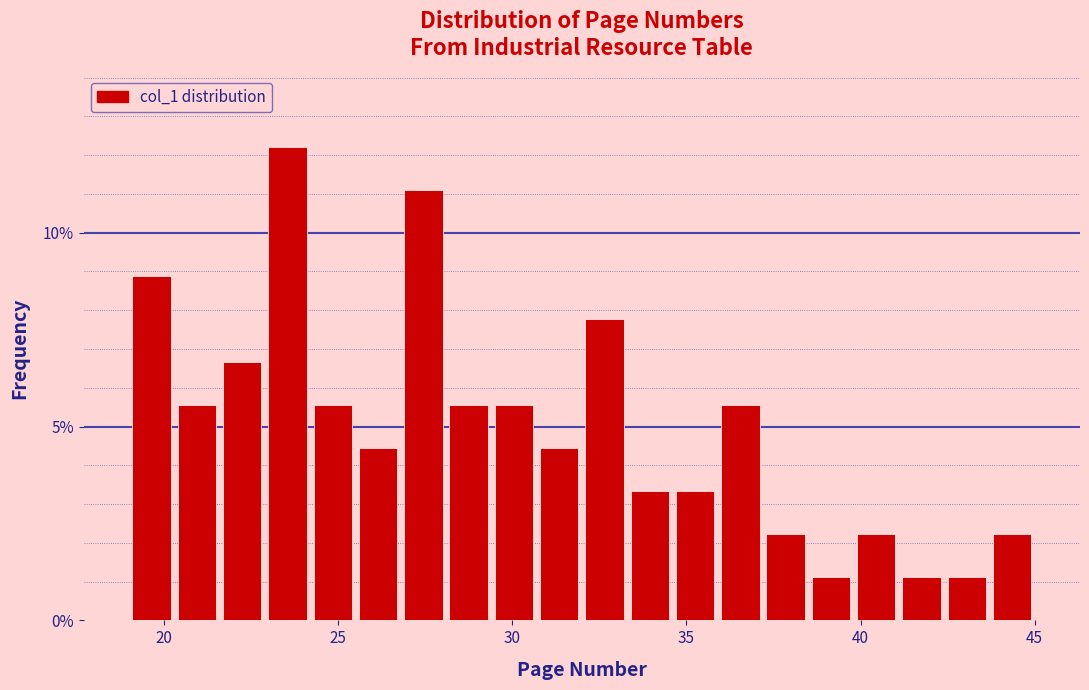

Read against the x-axis, roughly where is the centre of the tallest bar?

23.5